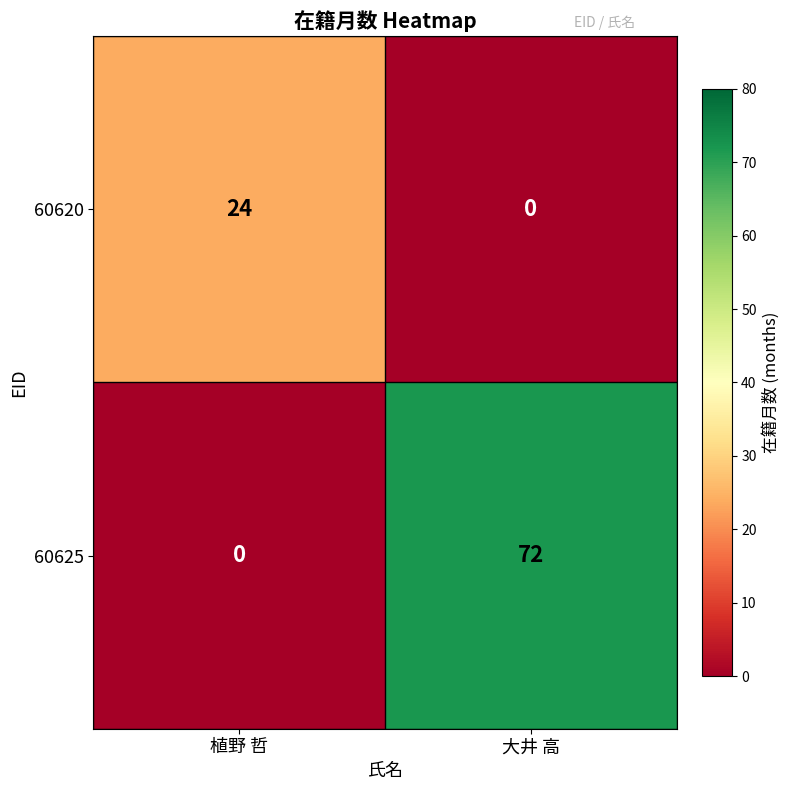

Reading left to right, transcribe all the data shown in this chart.

60620: 24	0
60625: 0	72